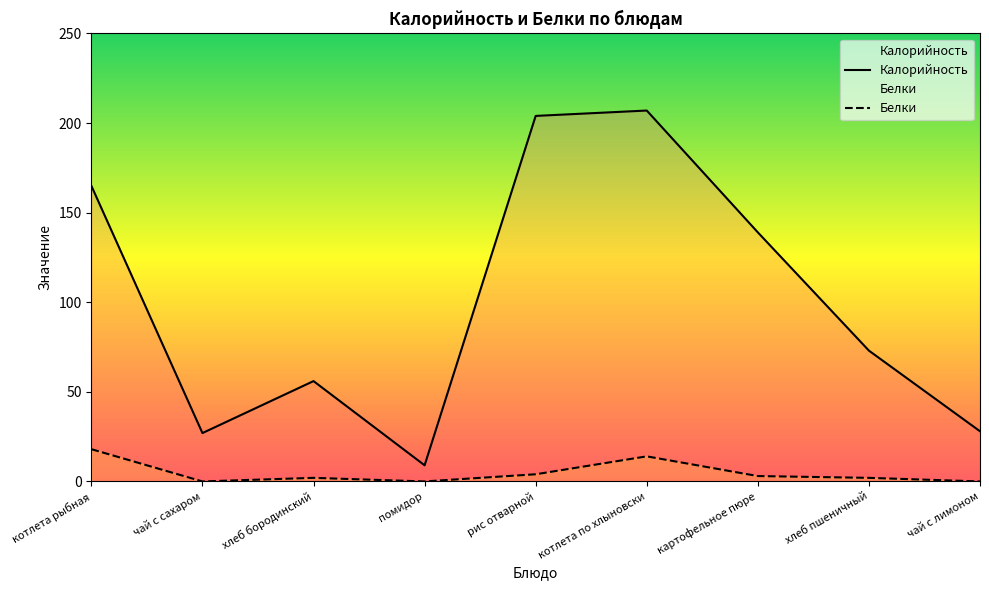

What is the difference between the maximum and second lowest values in the Калорийность series?

180